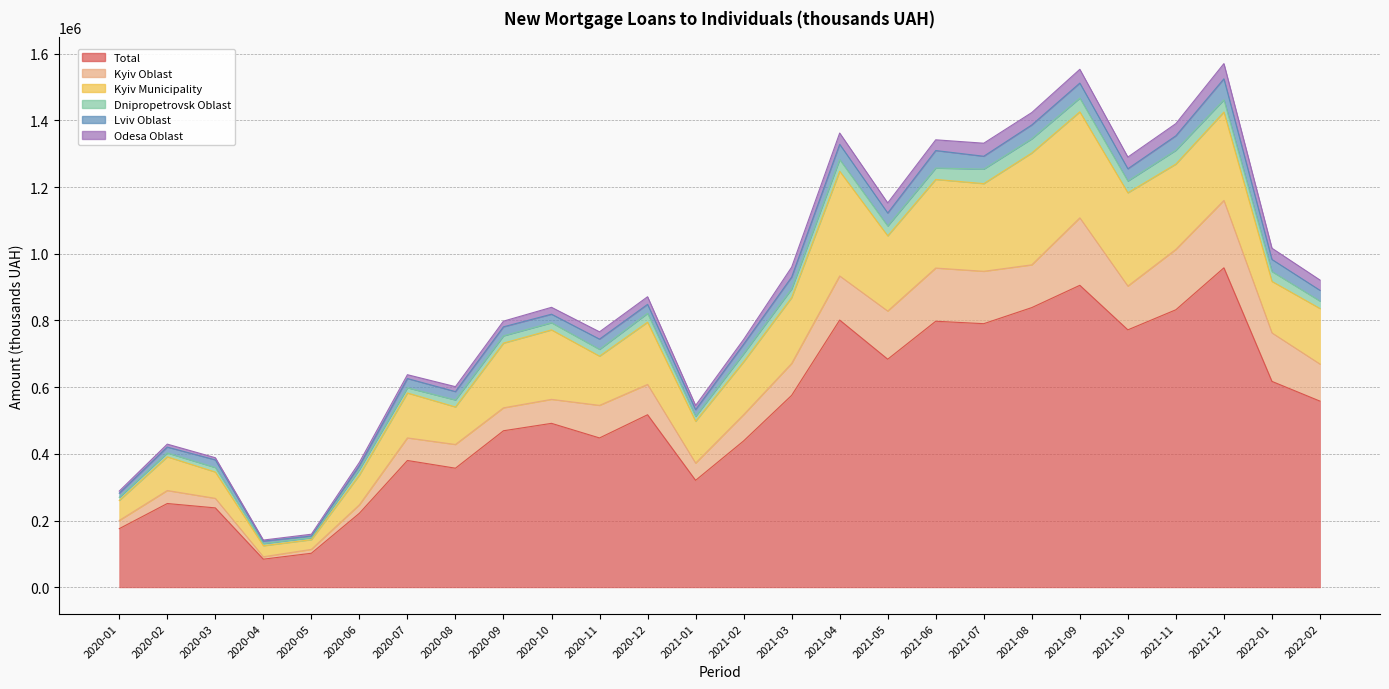

Which series has the largest total across all categories?

Total